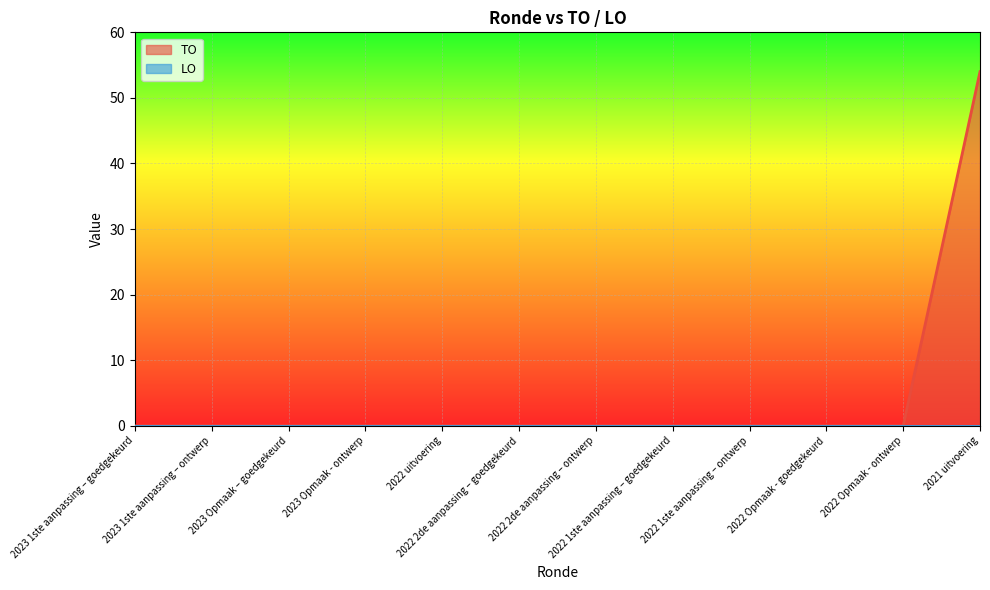

How many positive values are there?

1